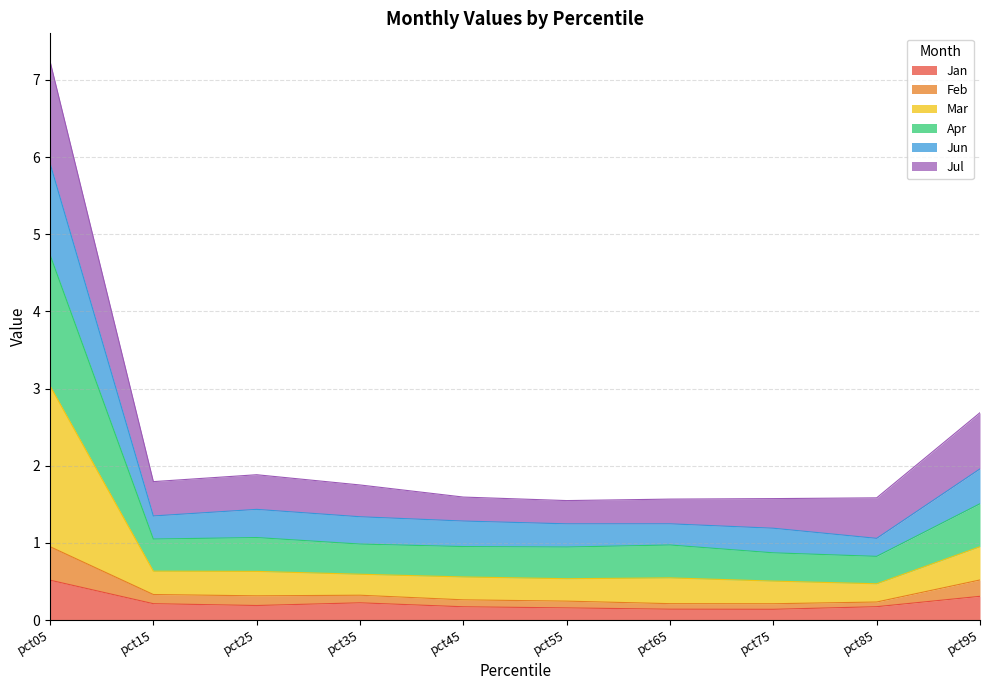

The value of Mar at pct55 is 0.4. True or false?

False